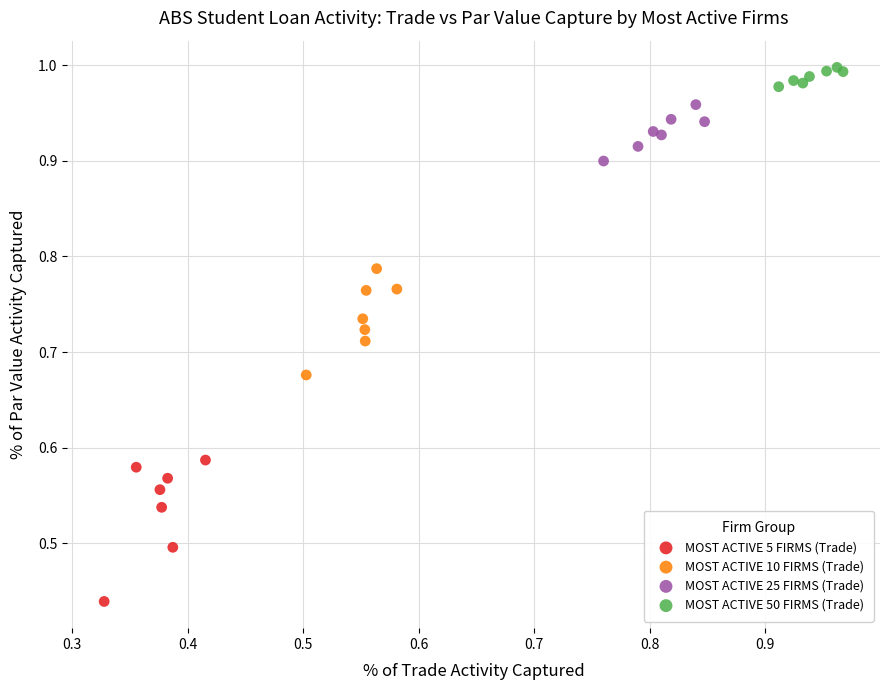

Which series has the widest spread of Y values?

MOST ACTIVE 5 FIRMS (Trade)